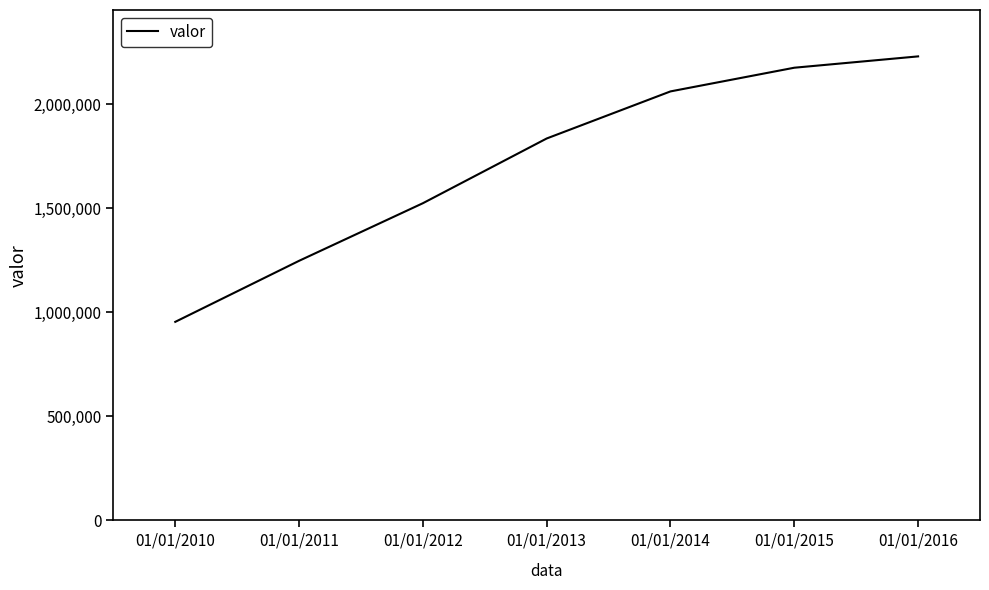

What is the average value?

1717556